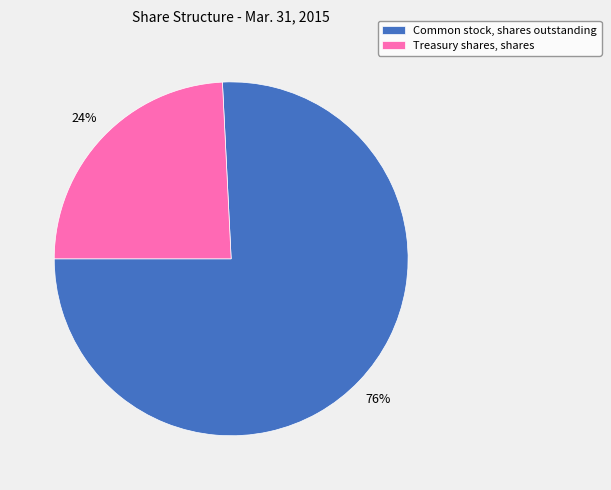

Combined, do Common stock, shares outstanding and Treasury shares, shares account for over 50%?

Yes